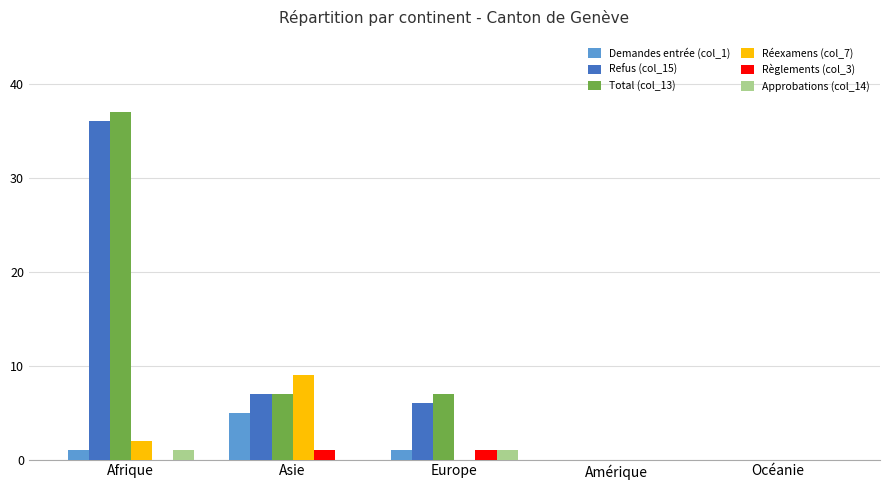

How many groups of bars are there?

5